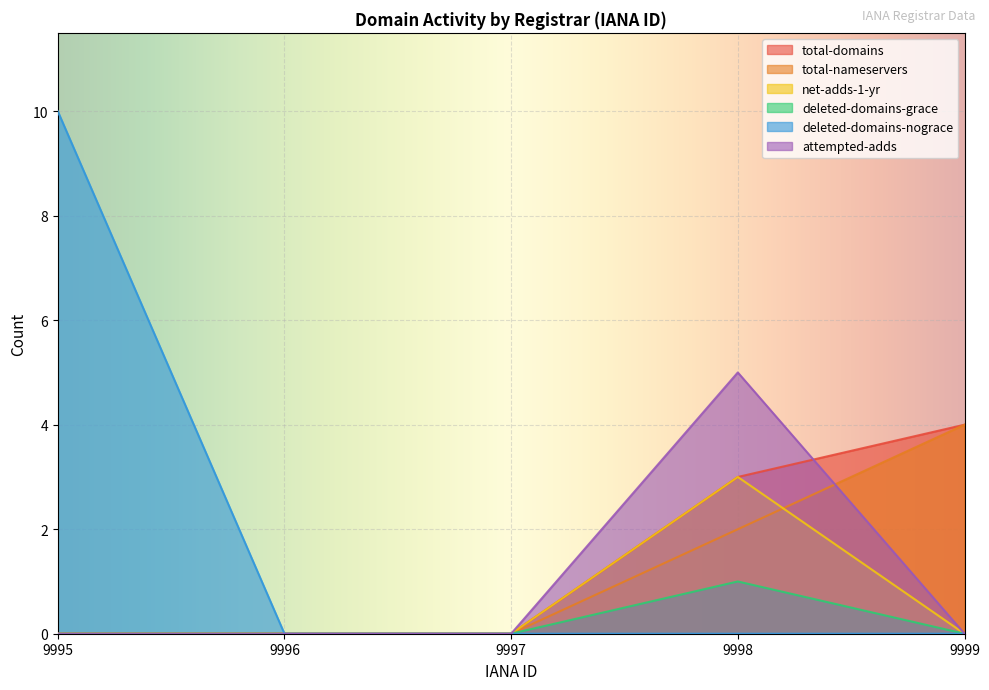

Does the chart display data point markers on the line(s)?

No